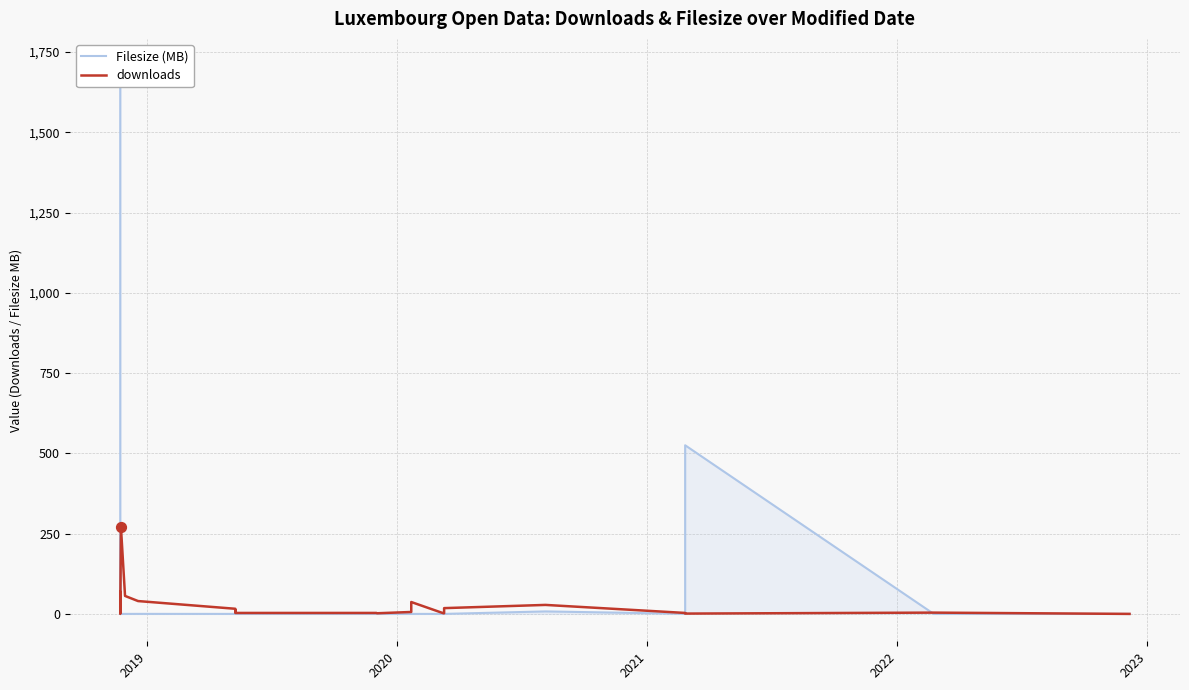

Which series reaches the minimum Y coordinate?

Filesize (MB)